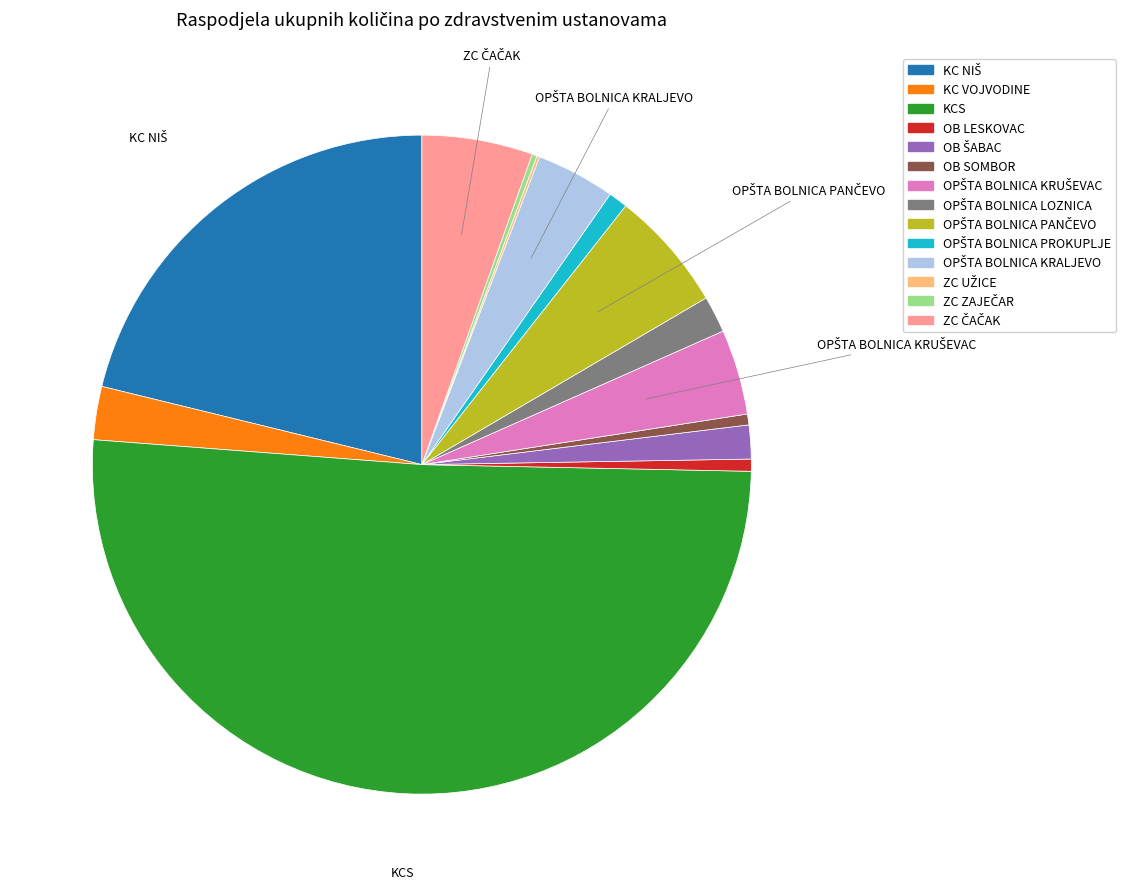

What is the majority slice?

KCS